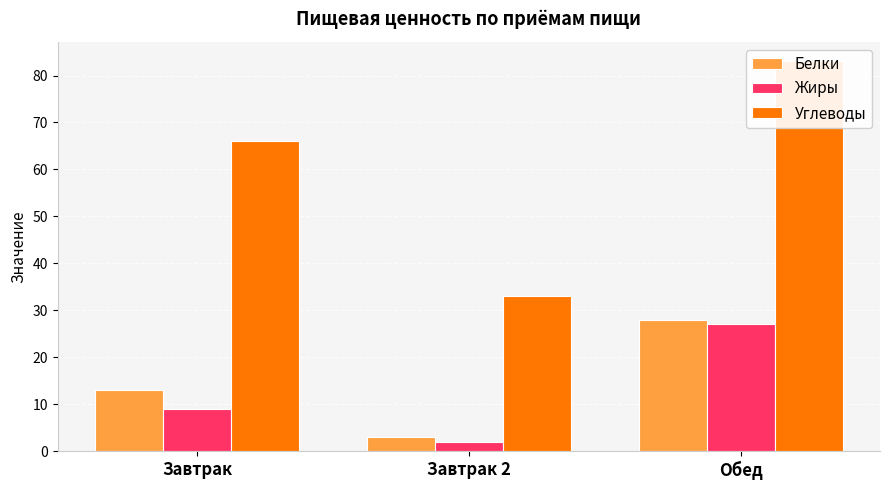

Is it true that Белки equals 3 at Завтрак 2?

True